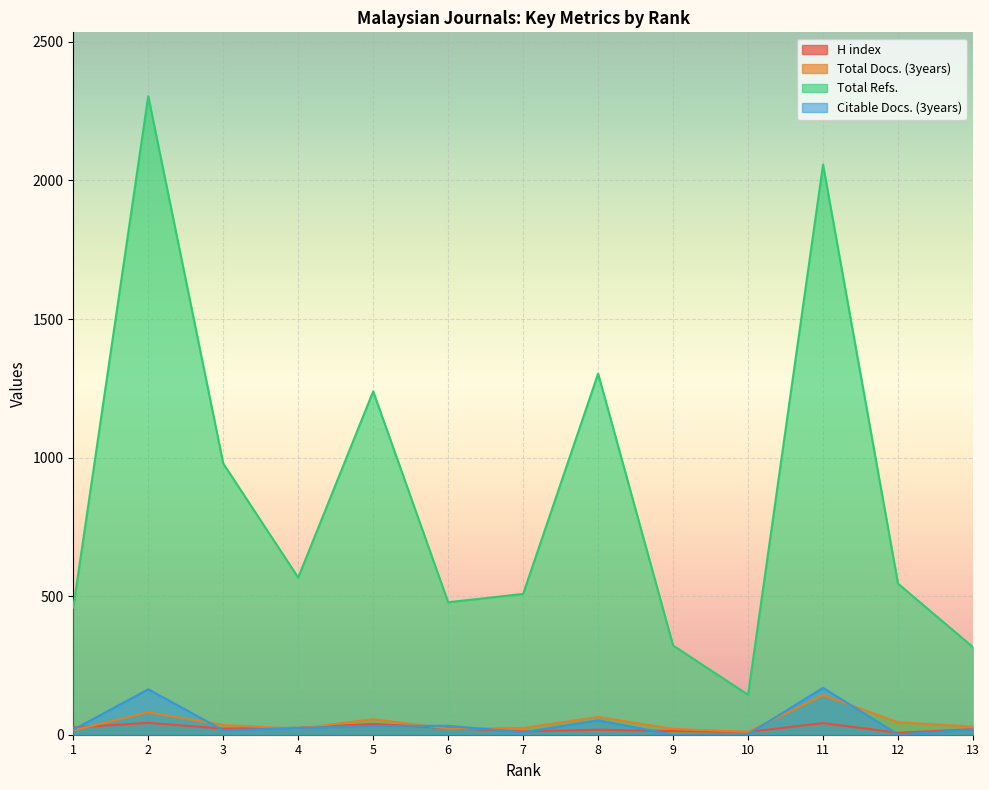

What is the value of the Total Refs. point at the 9th from the left?

322